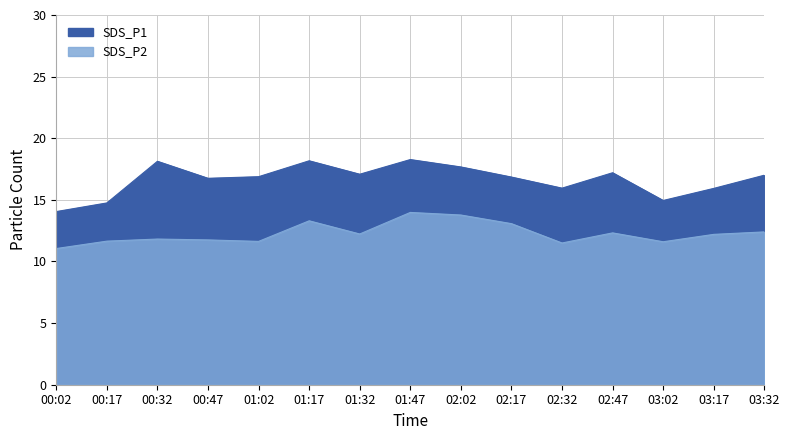

Which series changed the most between 00:47 and 01:02?

SDS_P1